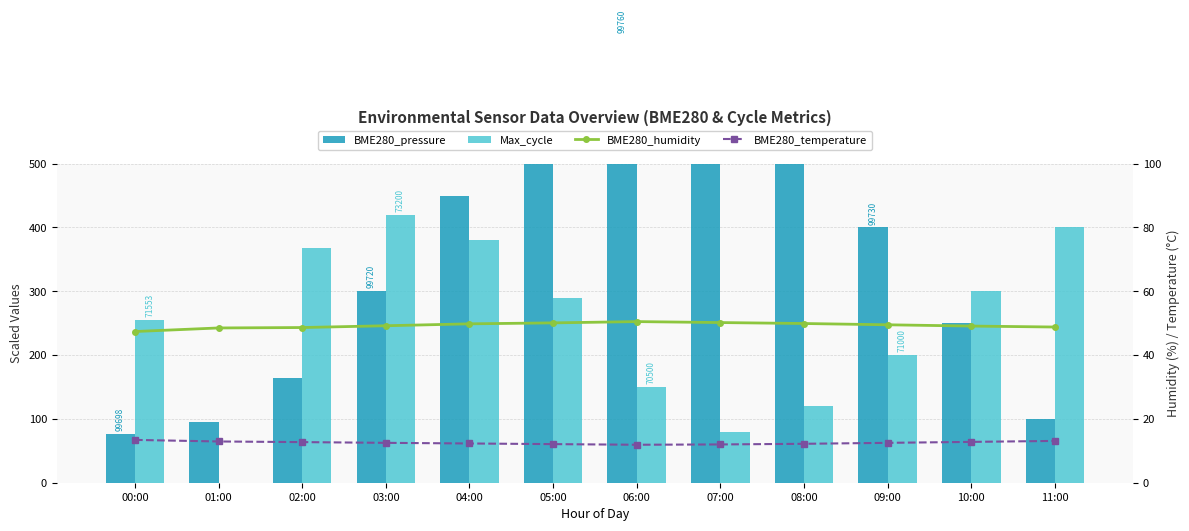

What is the difference between the BME280_pressure values at 03:00 and 08:00?

250.0